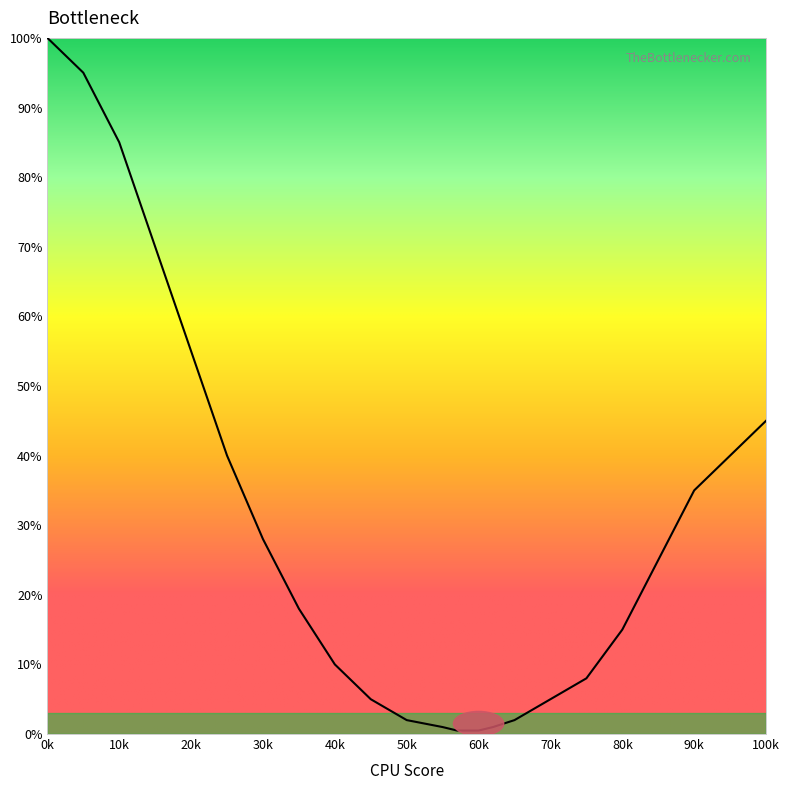

What is the difference between the maximum and minimum values?

99.5